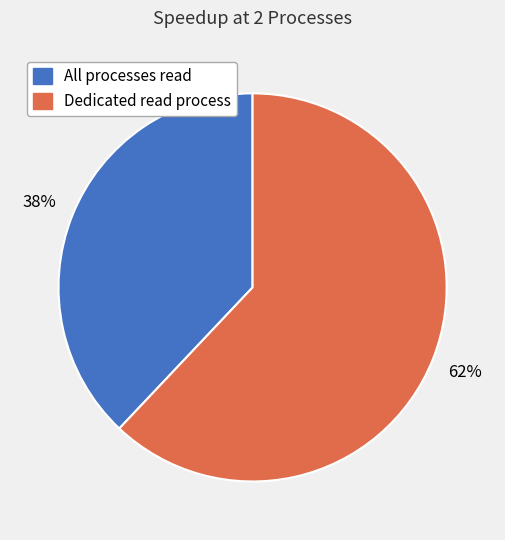

What is the largest slice in the pie chart?

Dedicated read process